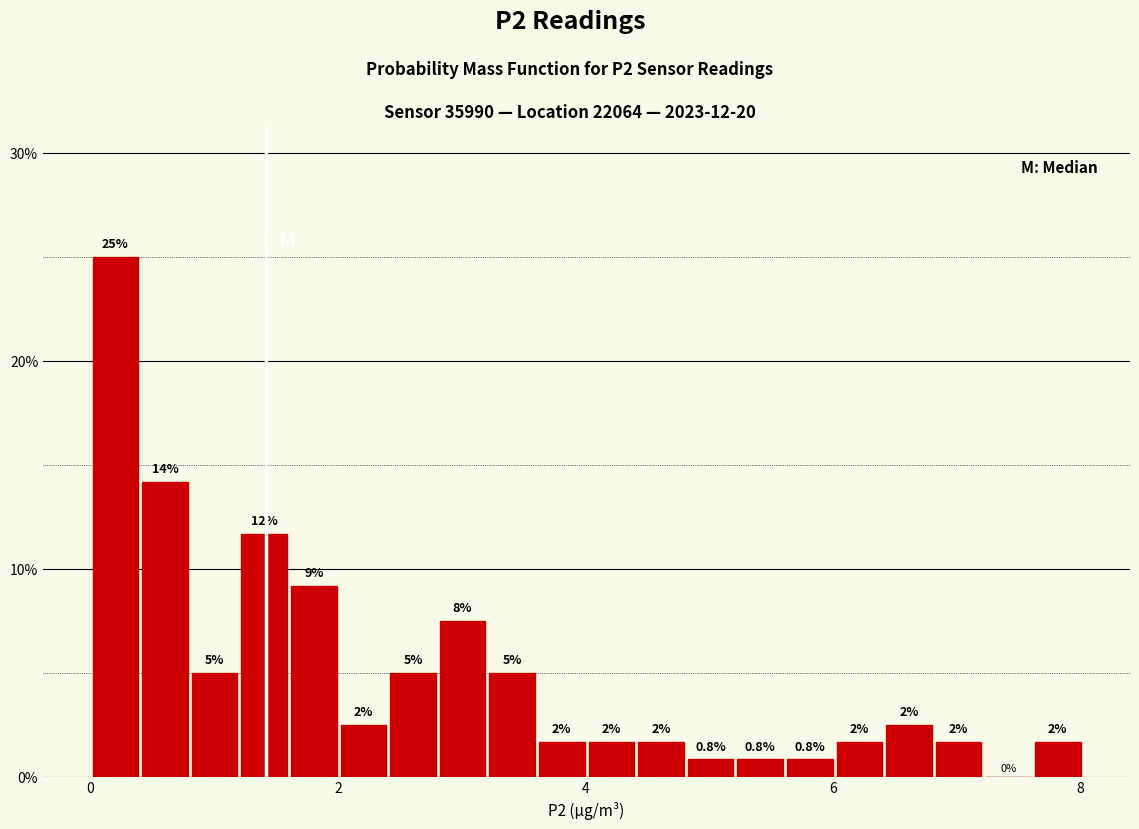

Around what value on the x-axis is the tallest bar? Give the approximate position of its centre, as read against the axis.

0.2